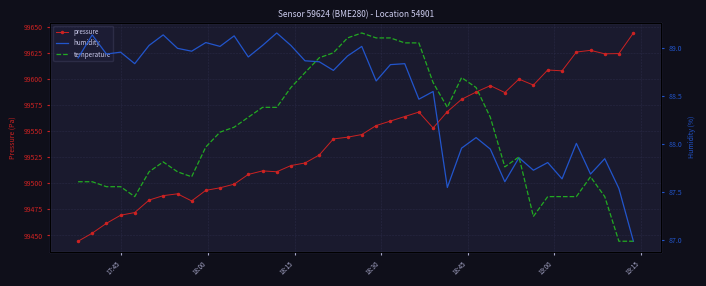

What is the value of the pressure point at the 11th from the left?

99495.7